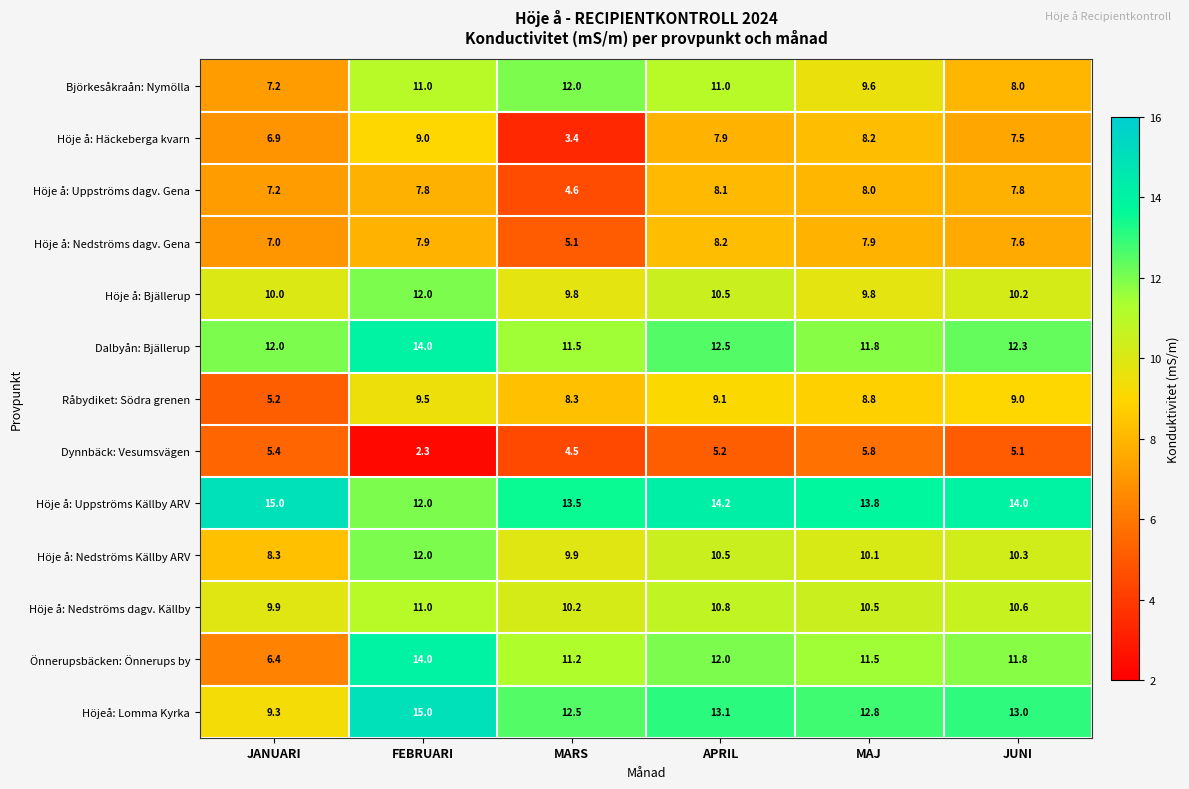

What is the greatest value displayed?

15.0